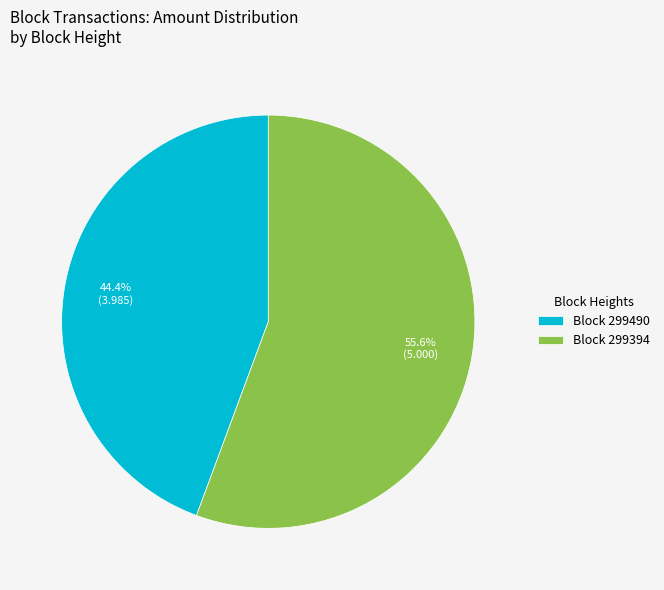

How much of the chart is everything except Block 299490?

55.6%